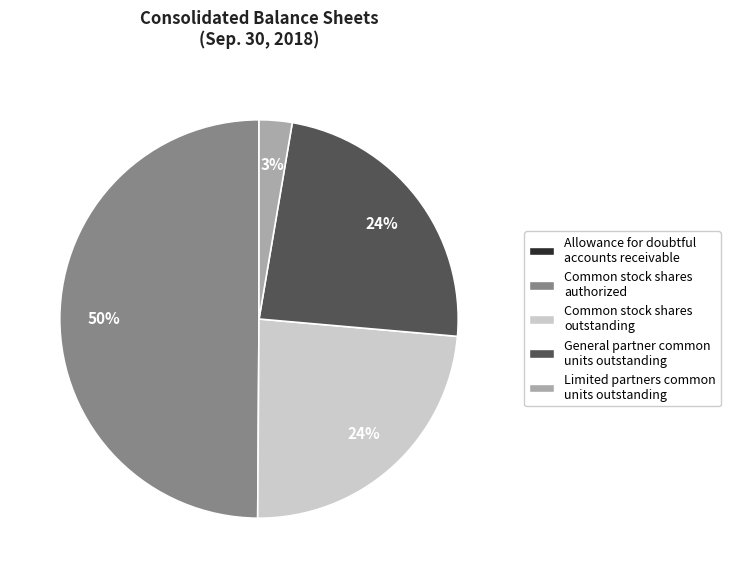

Between Common stock shares outstanding and Limited partners common units outstanding, which is larger?

Common stock shares outstanding